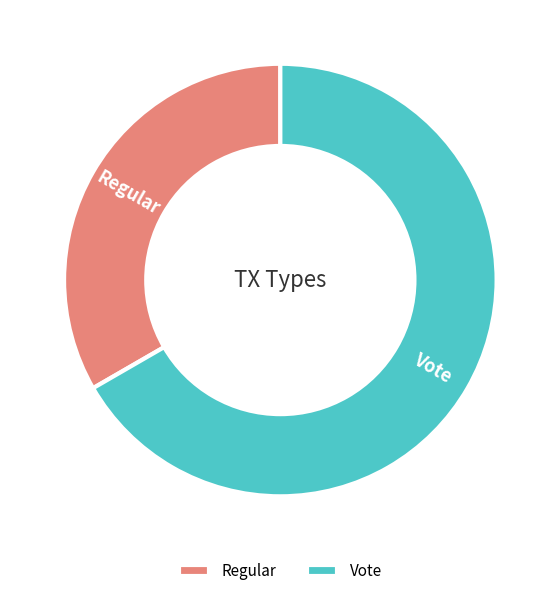

Rank the categories by value from lowest to highest.

Regular, Vote